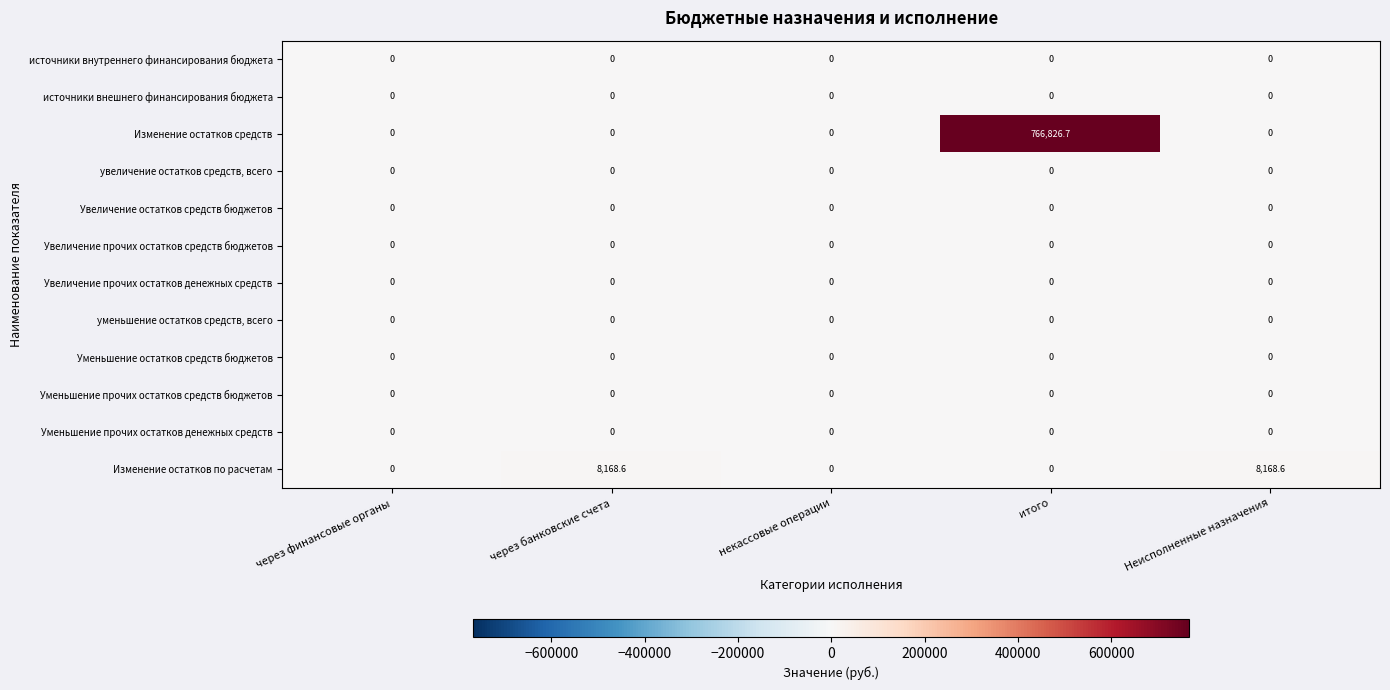

What is the total value across all series at Неисполненные назначения?

8168.6